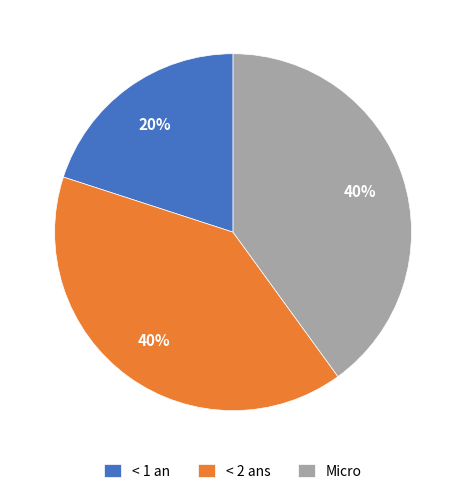

Is the sum of < 2 ans and Micro greater than half?

Yes